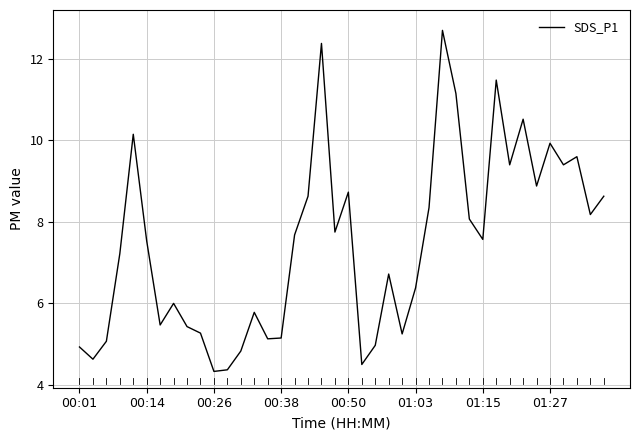

What is the greatest value displayed?

12.7